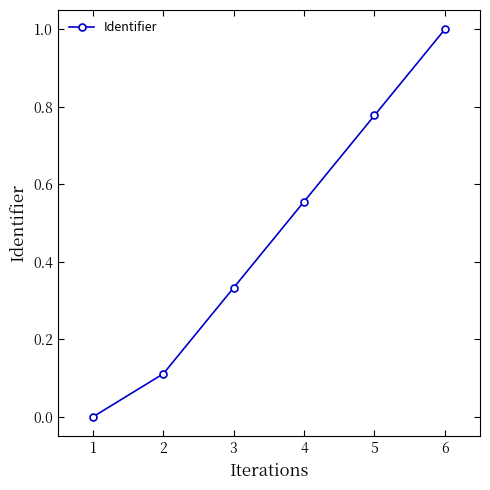

Does the chart display data point markers on the line(s)?

Yes